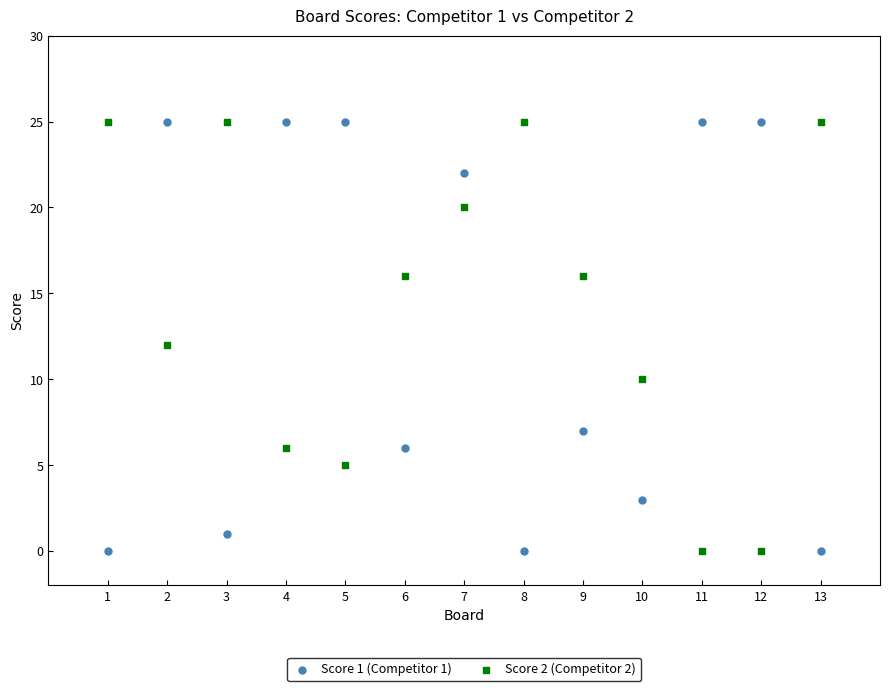

Across all data points, what is the range of Y values (max minus min)?

25